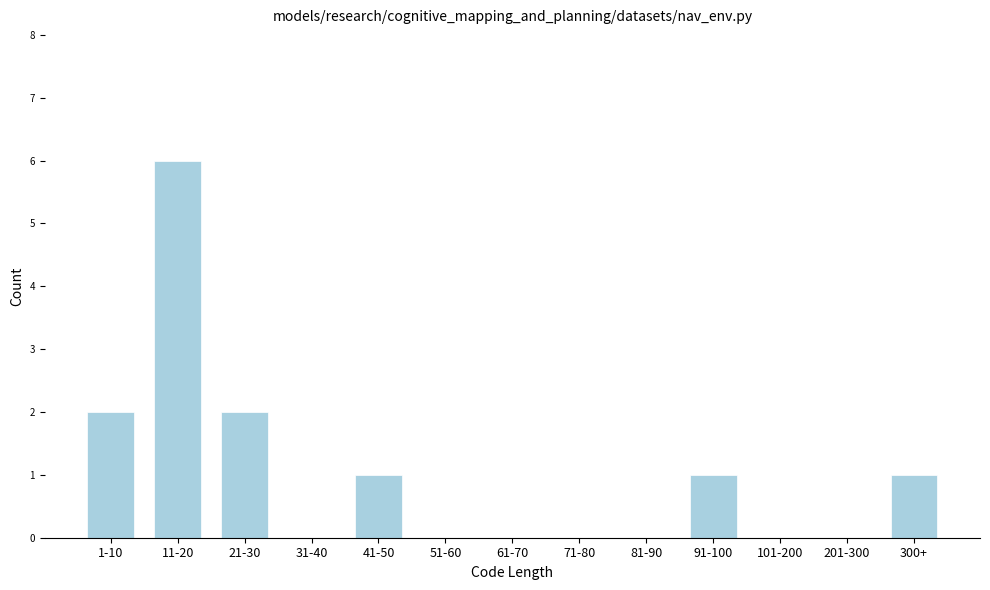

Reading left to right, list all the values displayed in this chart.

1-10=2	11-20=6	21-30=2	31-40=0	41-50=1	51-60=0	61-70=0	71-80=0	81-90=0	91-100=1	101-200=0	201-300=0	300+=1